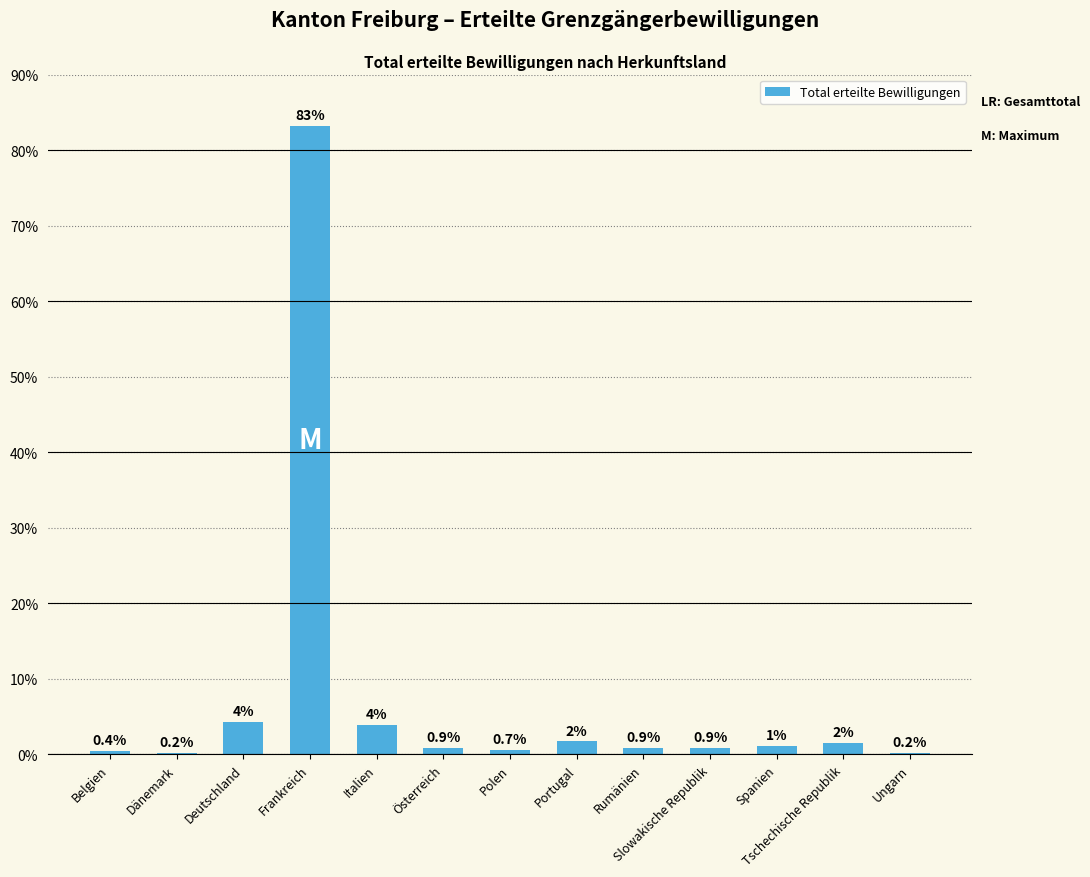

Which label corresponds to the largest value in the chart?

Frankreich